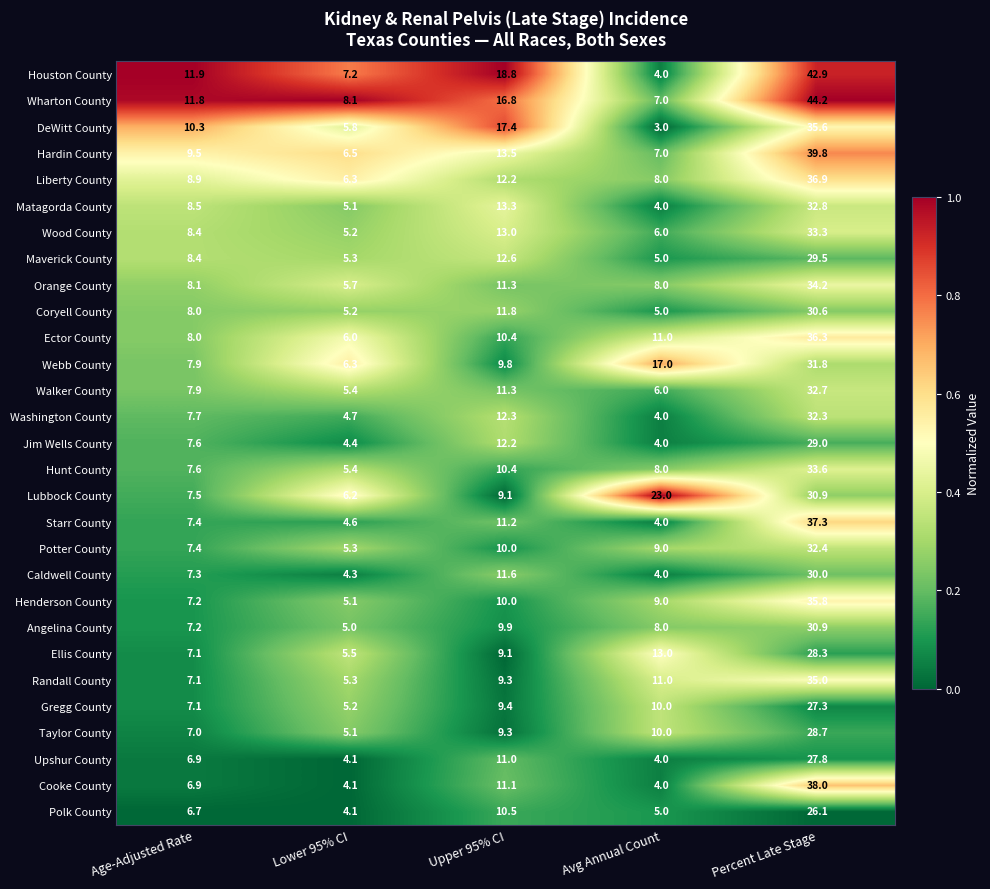

At which label does Potter County first exceed 9?

Upper 95% CI